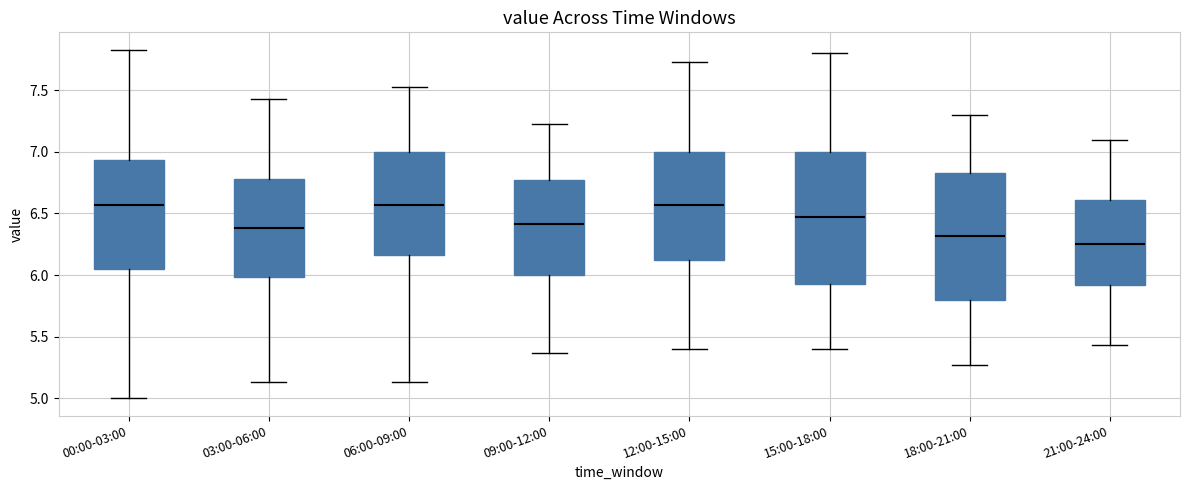

Where is the upper edge of the box for 09:00-12:00 on the y-axis? The values are not printed on the chart, so give them approximately, as read against the axis.

6.75